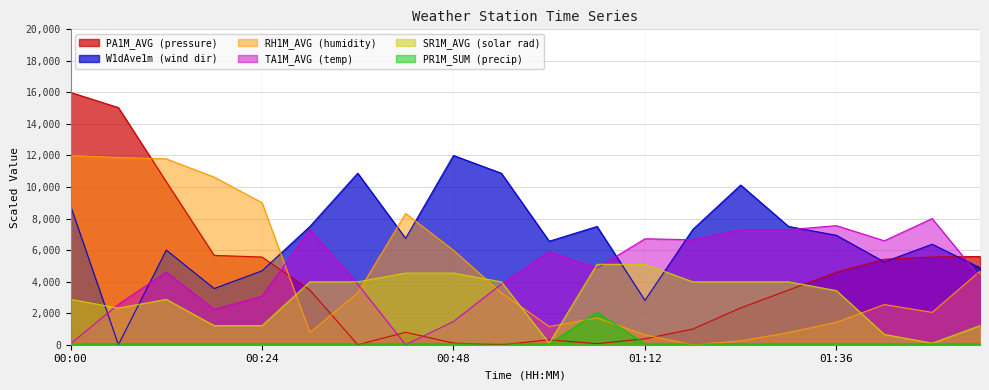

Which series has the widest spread of values?

PA1M_AVG (pressure)